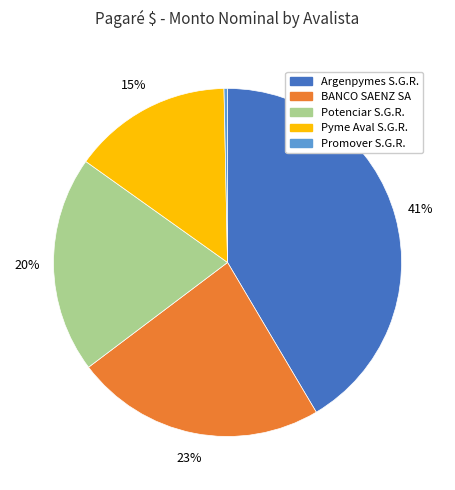

Is there a majority slice in this chart?

No